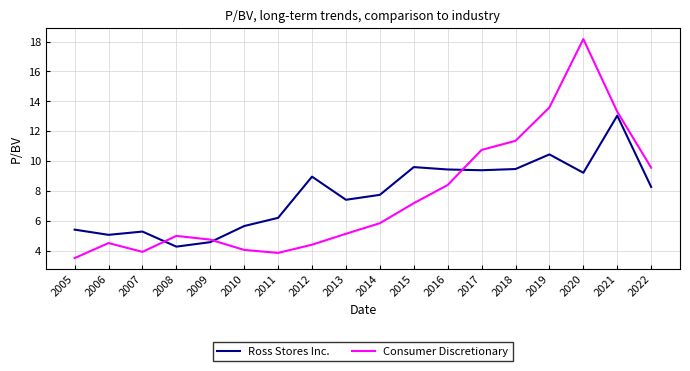

What is the difference between the maximum and second lowest values in the Ross Stores Inc. series?

8.5